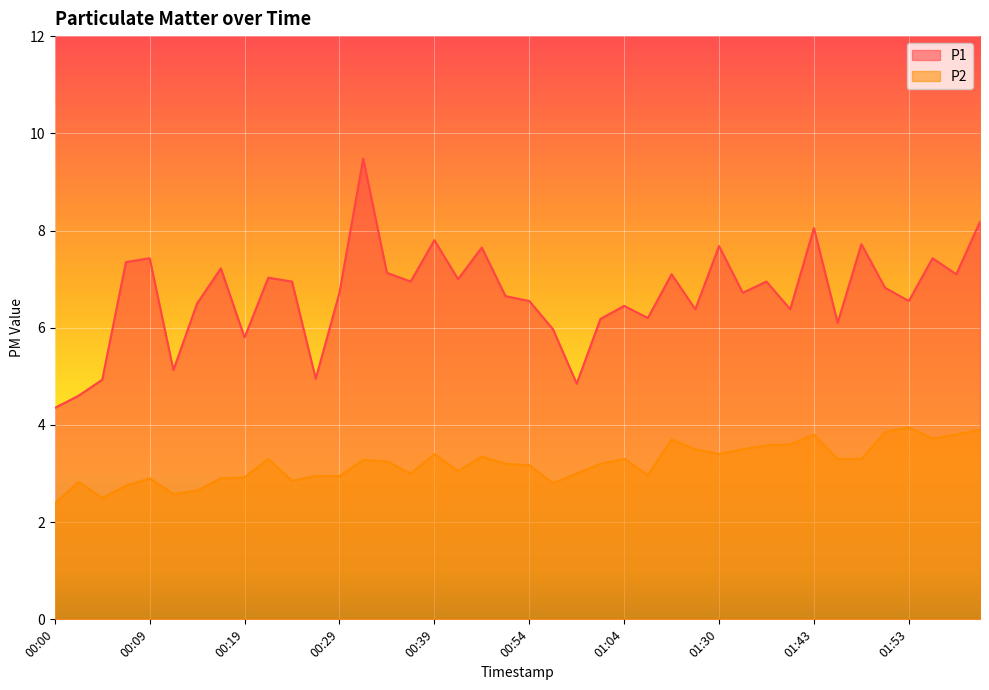

What position from the right is 01:45?

7